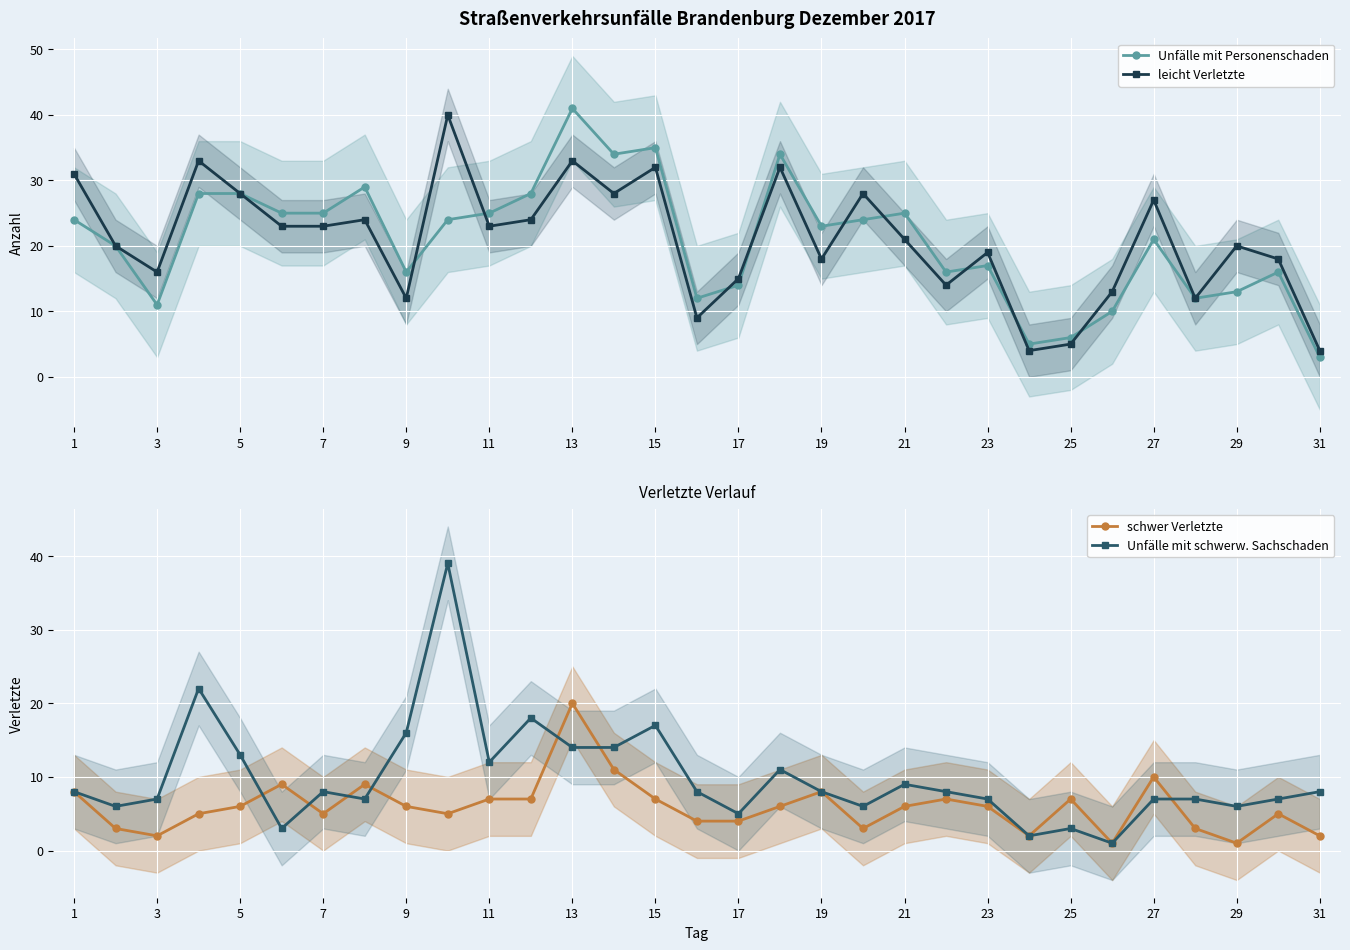

What is the maximum value for Unfälle mit Personenschaden?

41